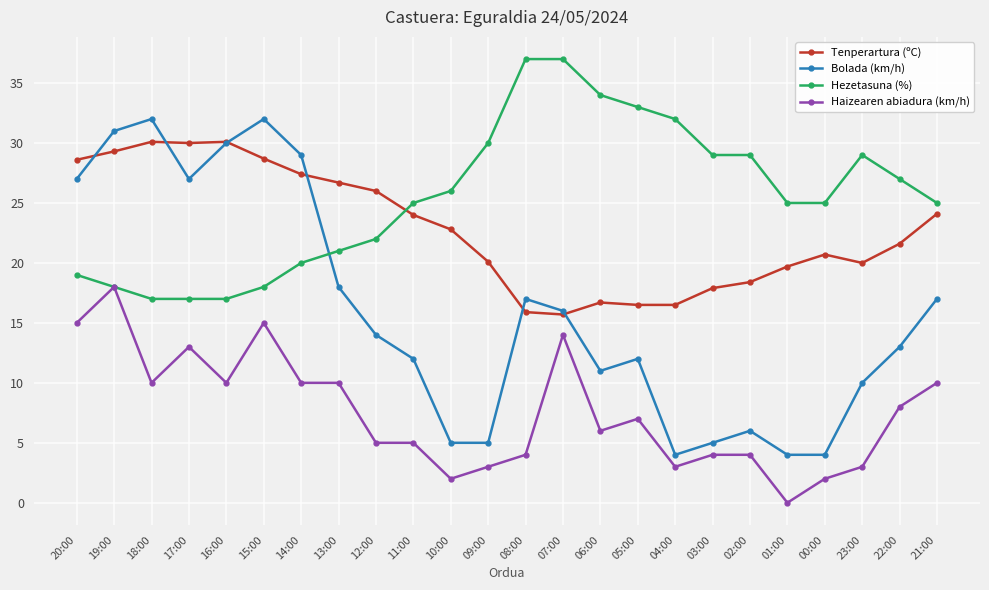

Rank the series at 06:00 from lowest to highest value.

Haizearen abiadura (km/h), Bolada (km/h), Tenperartura (ºC), Hezetasuna (%)